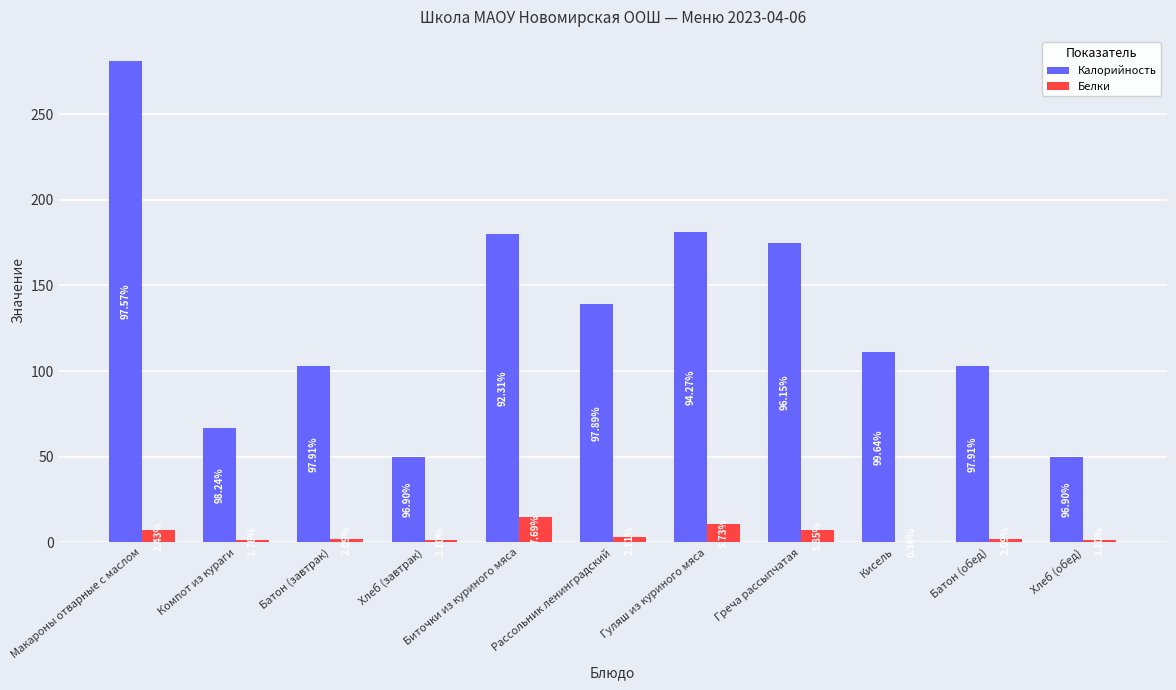

Are the bars grouped side by side (vs. stacked)?

Yes